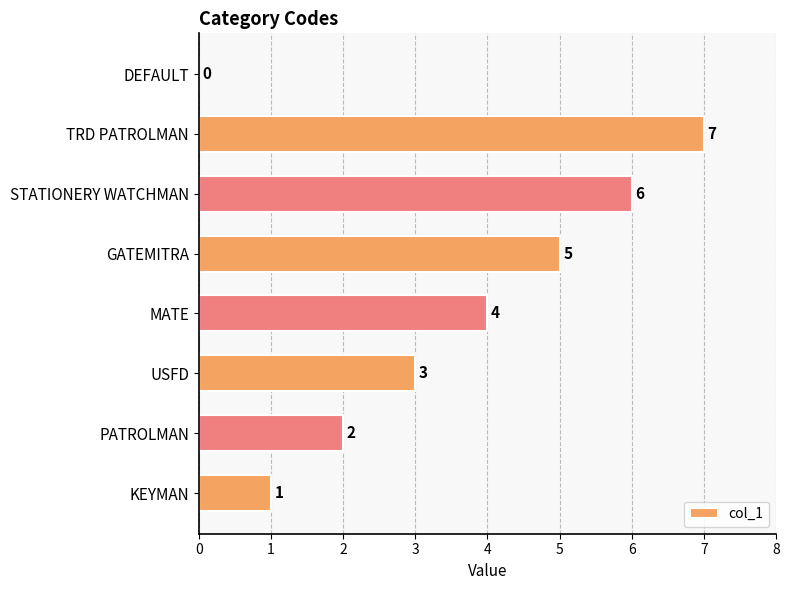

Is it true that the value at DEFAULT is 2?

False